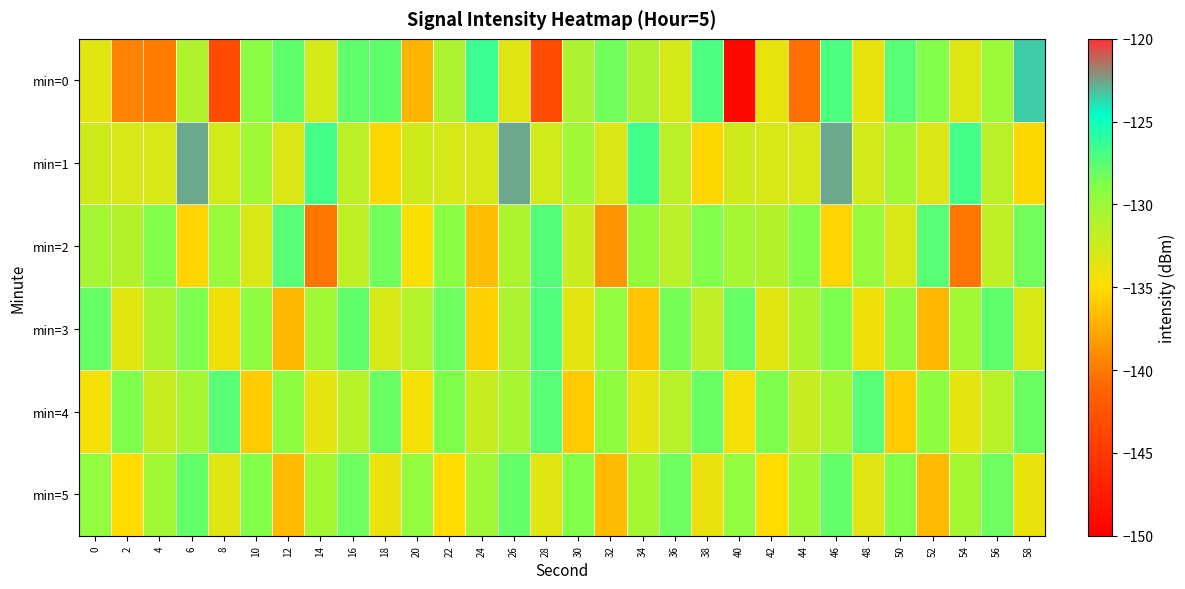

Between 14 and 54, which series saw the biggest shift?

min=0